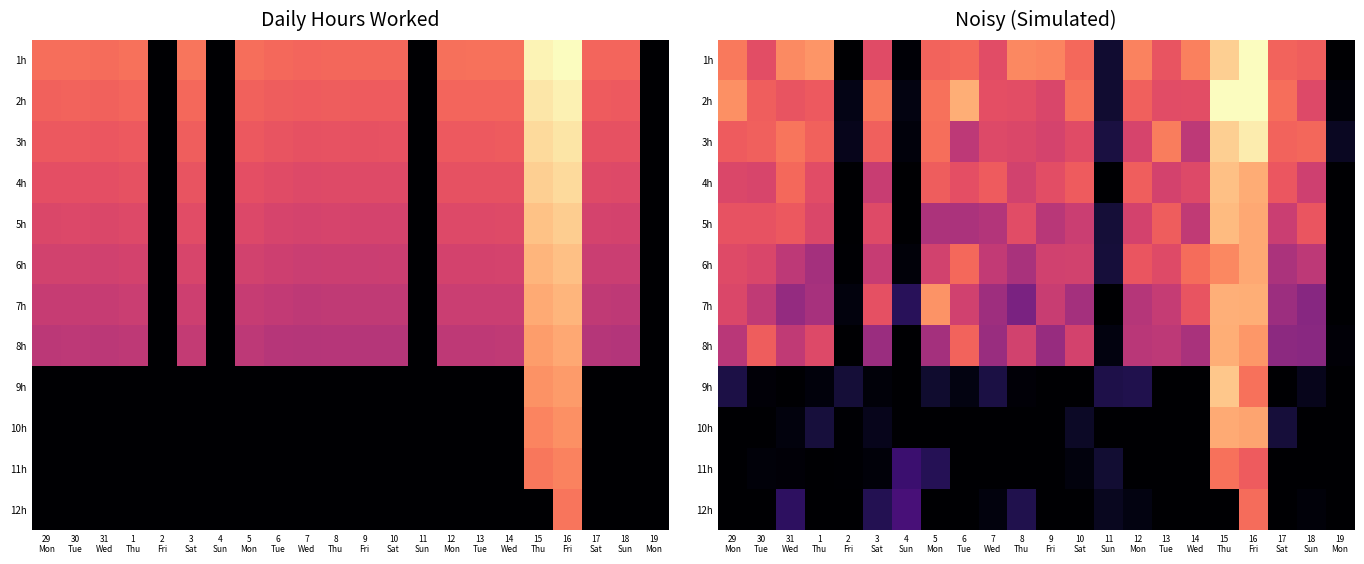

Rank the series by their maximum value, from highest to lowest.

1h, 2h, 3h, 9h, 4h, 5h, 7h, 8h, 10h, 6h, 11h, 12h